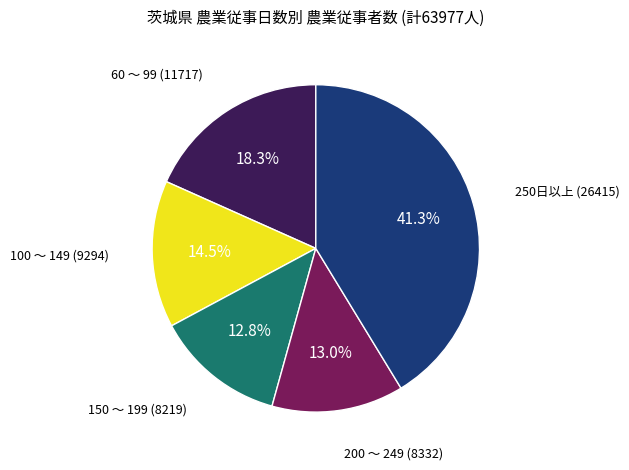

Is there any slice that represents more than half of the pie?

No